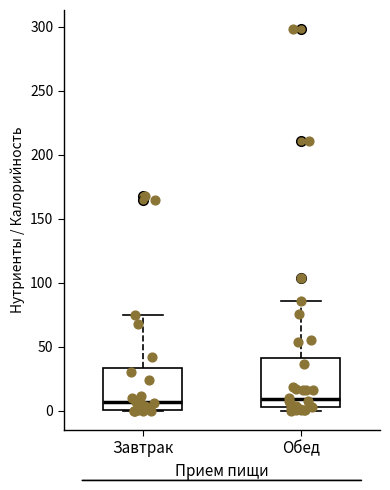

Reading left to right, read every box against the y-axis: the position of its median line, the range the box covers, and the ends of its whiskers. The values are not printed on the chart, so give them approximately, as read against the axis.

Завтрак: median 5, box 0 to 35, whiskers 0 to 75
Обед: median 10, box 5 to 40, whiskers 0 to 85